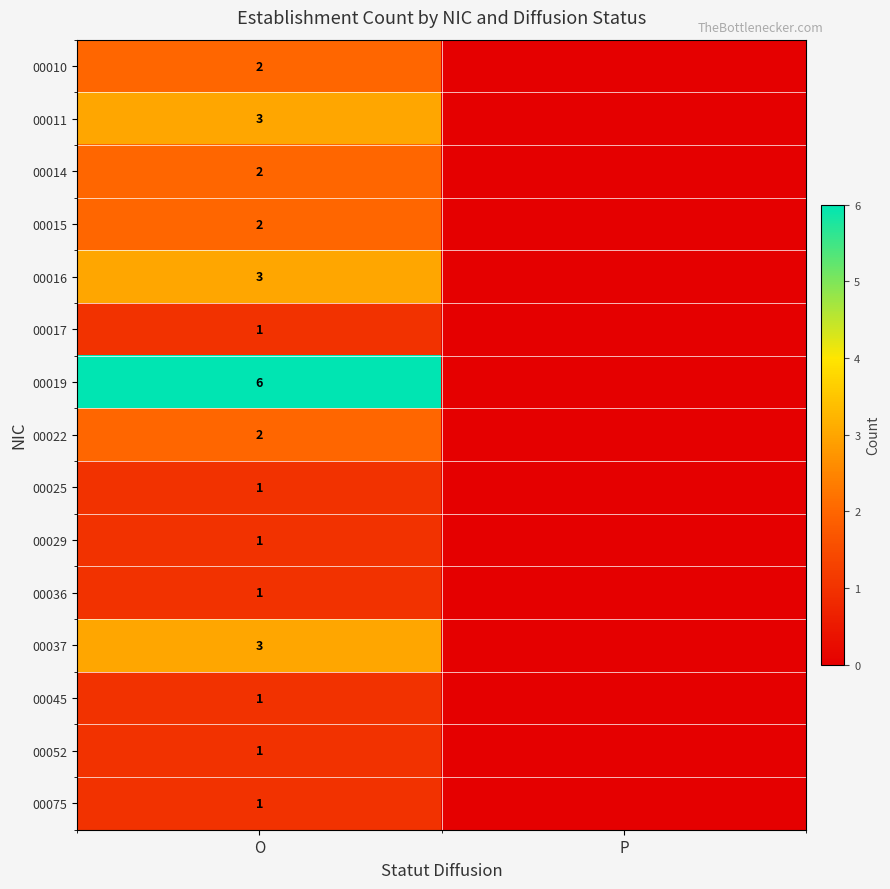

What is the sum of all row_4 values?

3